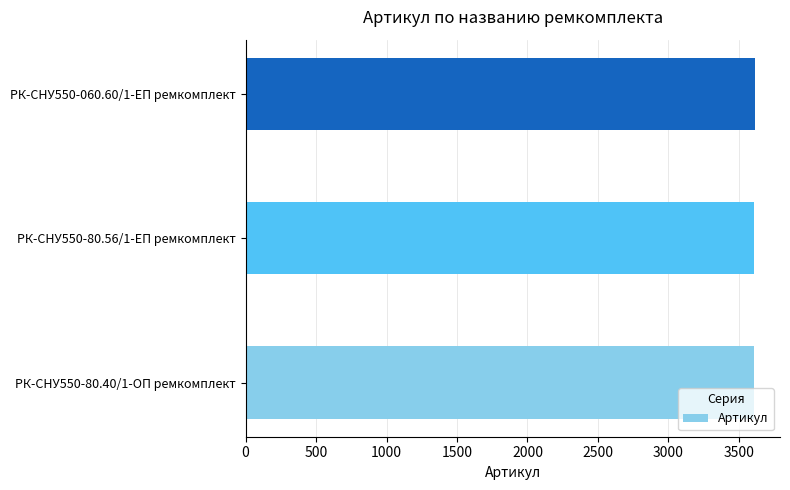

The value at РК-СНУ550-060.60/1-ЕП ремкомплект is 3611. True or false?

True